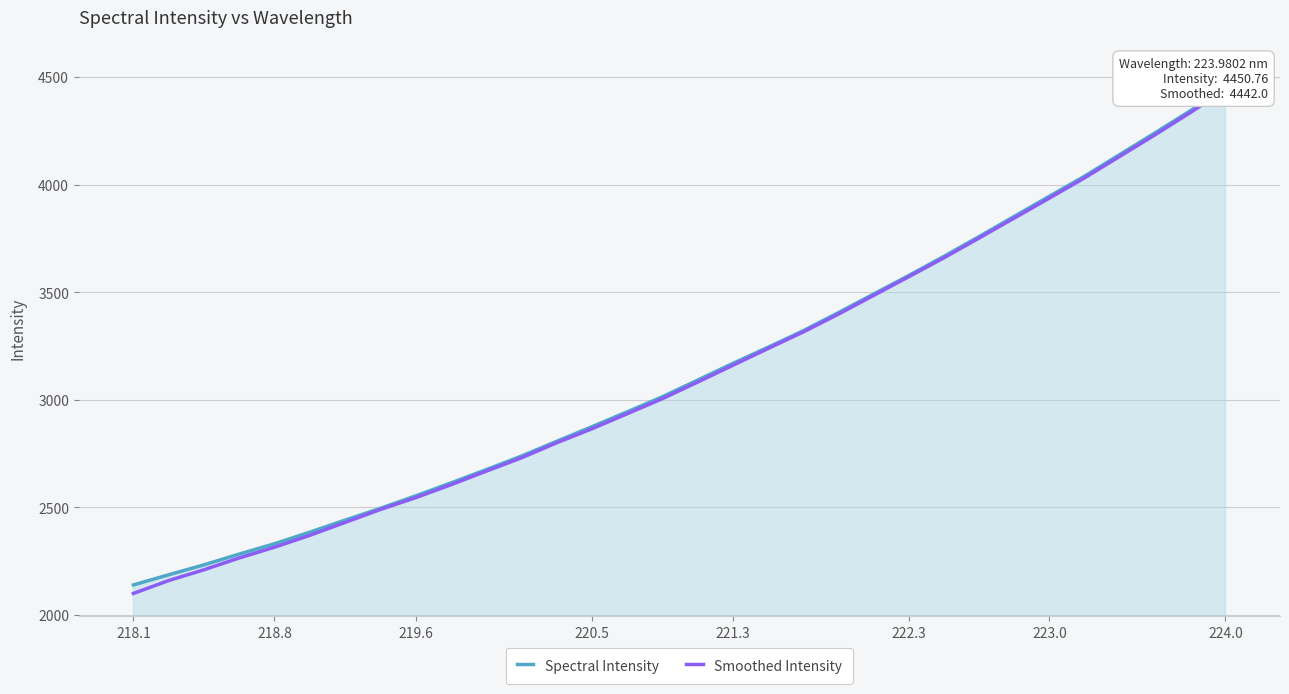

How many lines are shown in the chart?

2